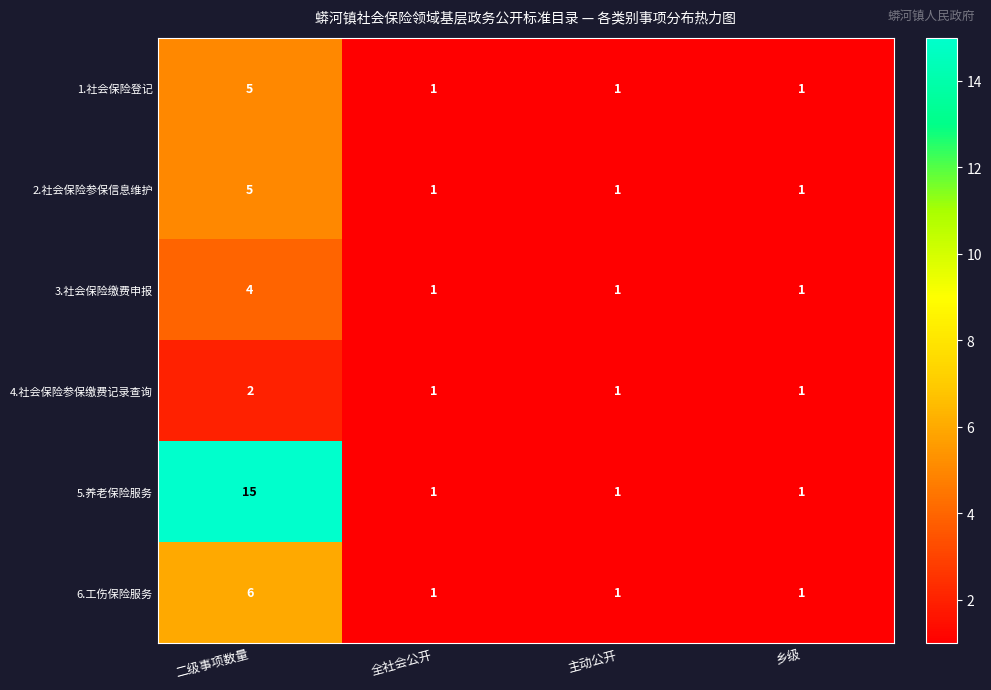

The 4.社会保险参保缴费记录查询 series shows 1 at 乡级. True or false?

True